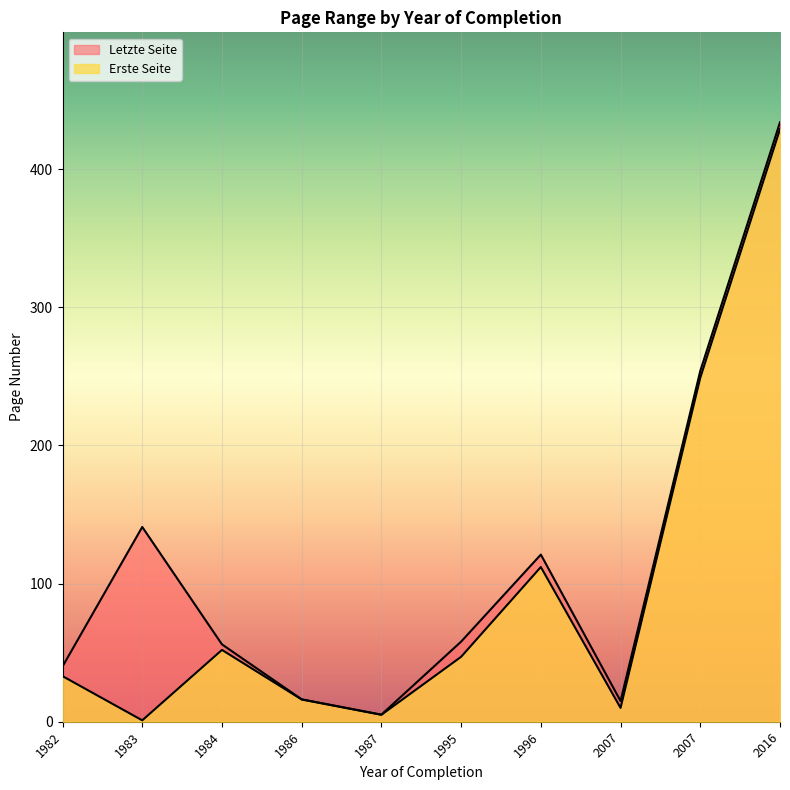

Which series has the largest total across all categories?

Letzte Seite